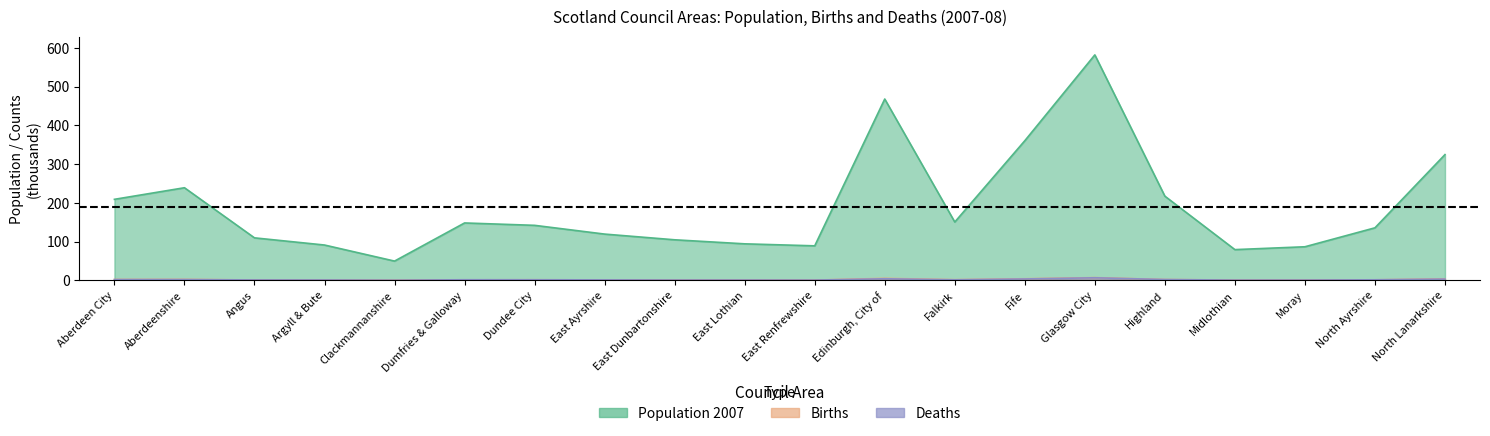

At Edinburgh, City of, list the series in order from smallest to largest.

Deaths, Births, Population 2007